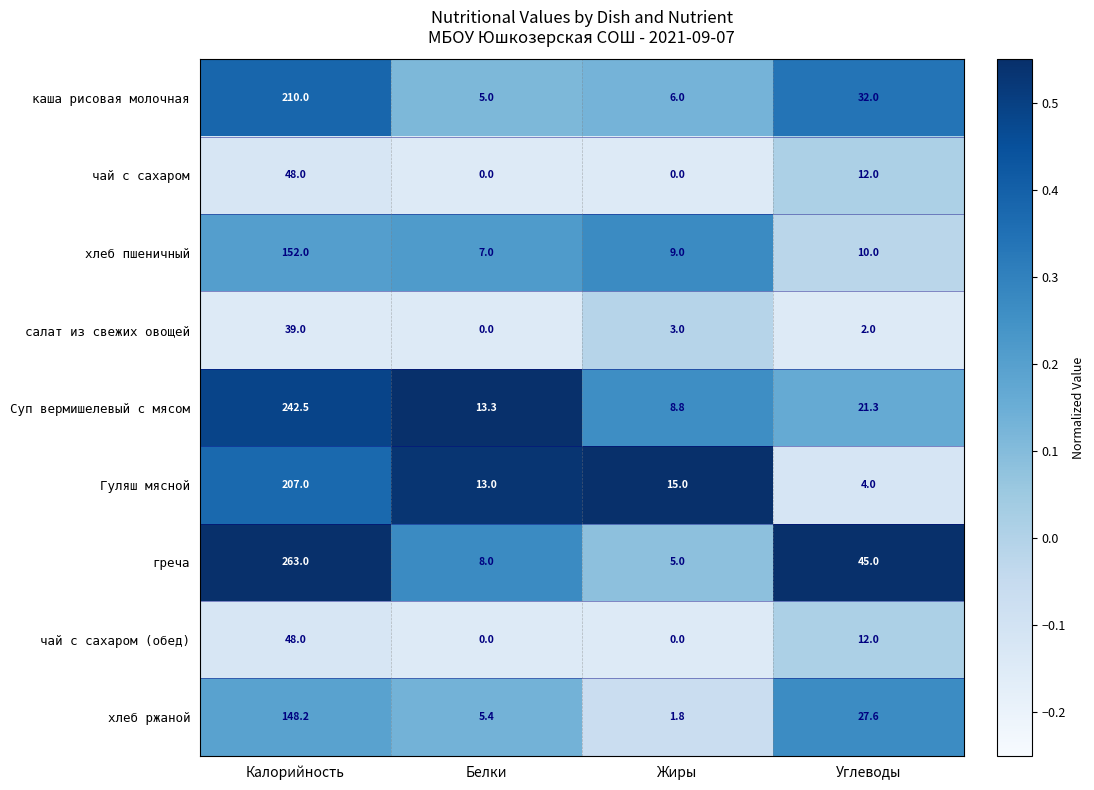

Rank the categories by салат из свежих овощей value from lowest to highest.

Белки, Углеводы, Жиры, Калорийность